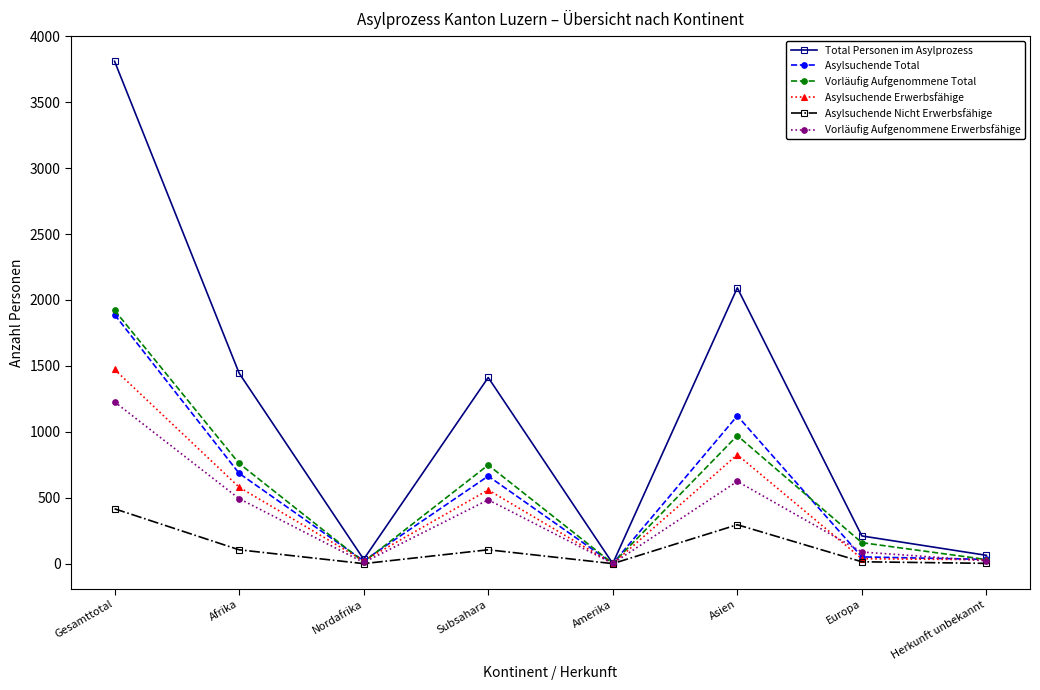

True or false: Asylsuchende Erwerbsfähige has a value of 356 at Subsahara.

False